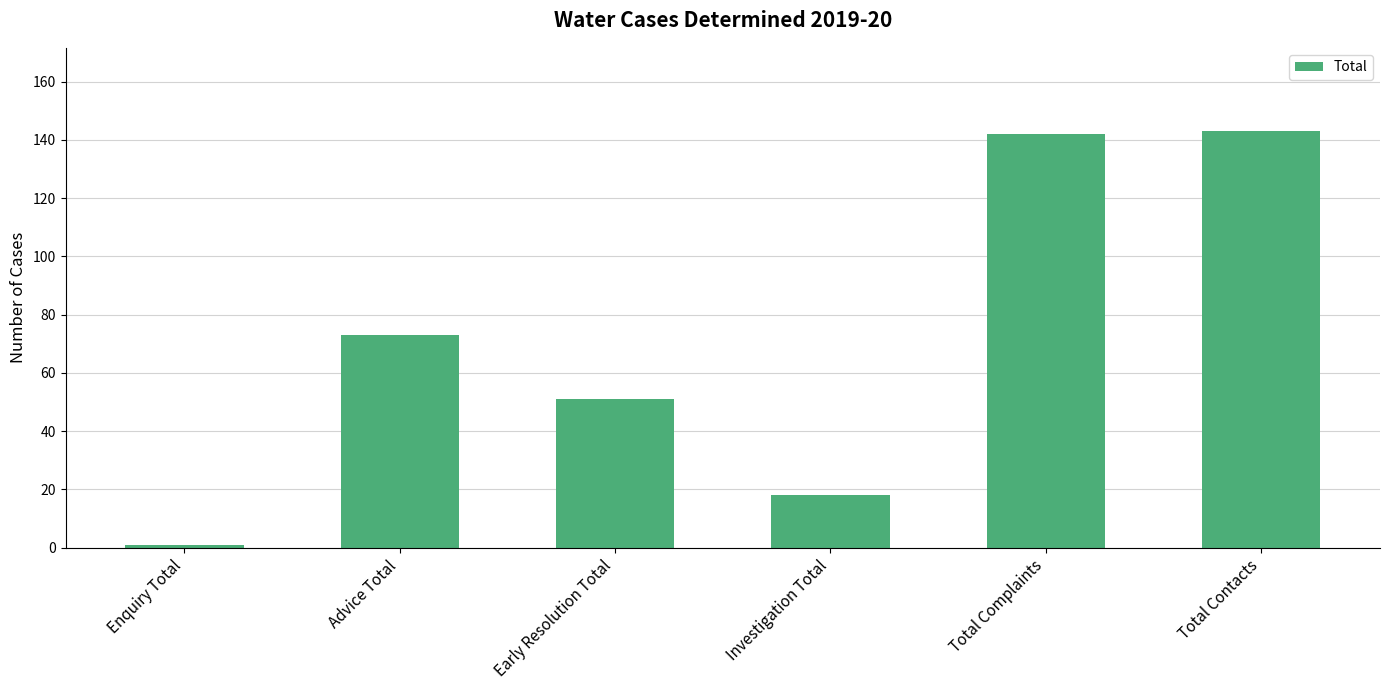

What is the smallest value displayed?

1